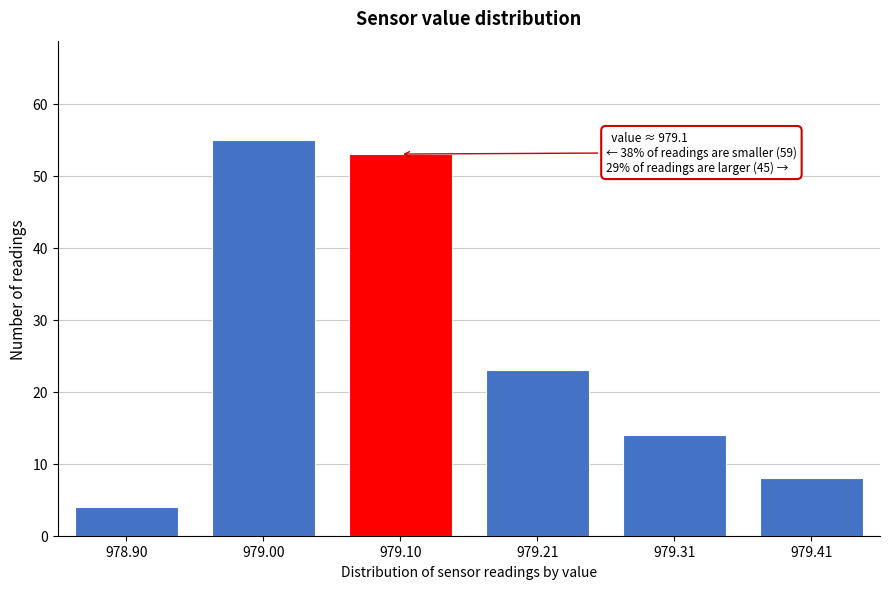

Reading right to left, transcribe all the data shown in this chart.

8	14	23	53	55	4